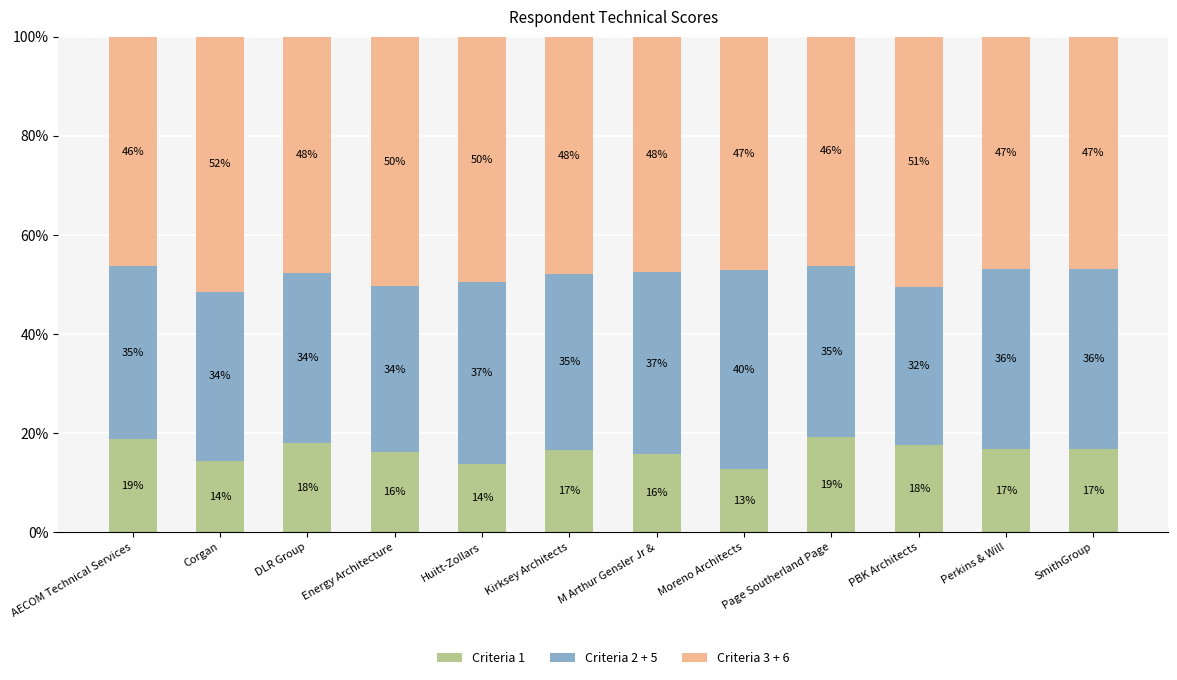

List the series in order of their overall mean, lowest first.

Criteria 1, Criteria 2 + 5, Criteria 3 + 6